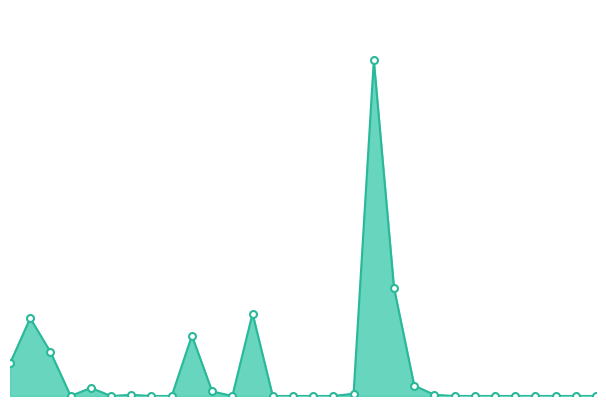

What is the maximum value shown in the chart?

57.8